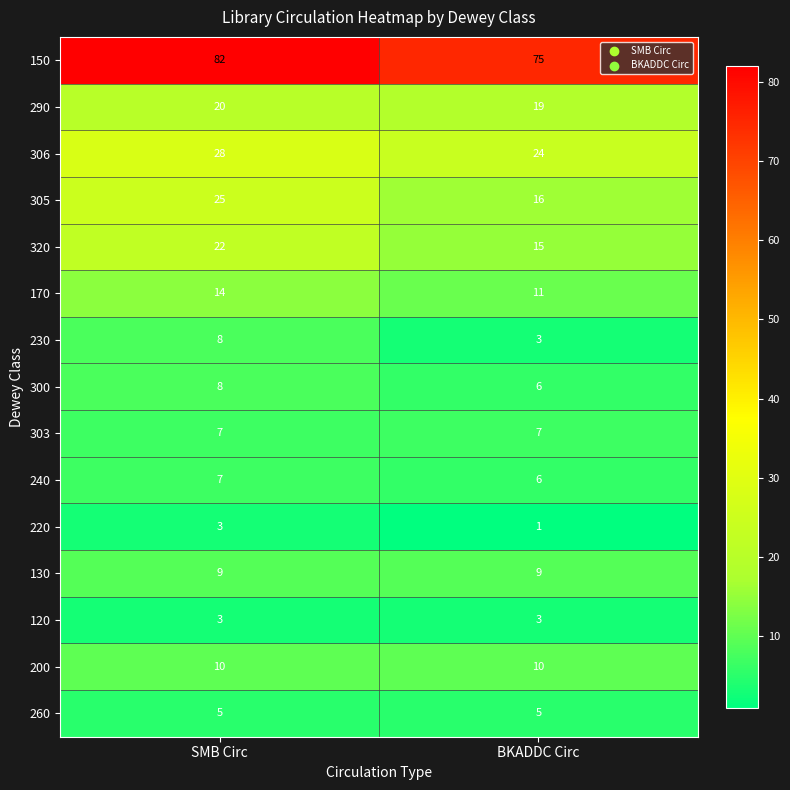

Rank the categories by 170 value from lowest to highest.

BKADDC Circ, SMB Circ